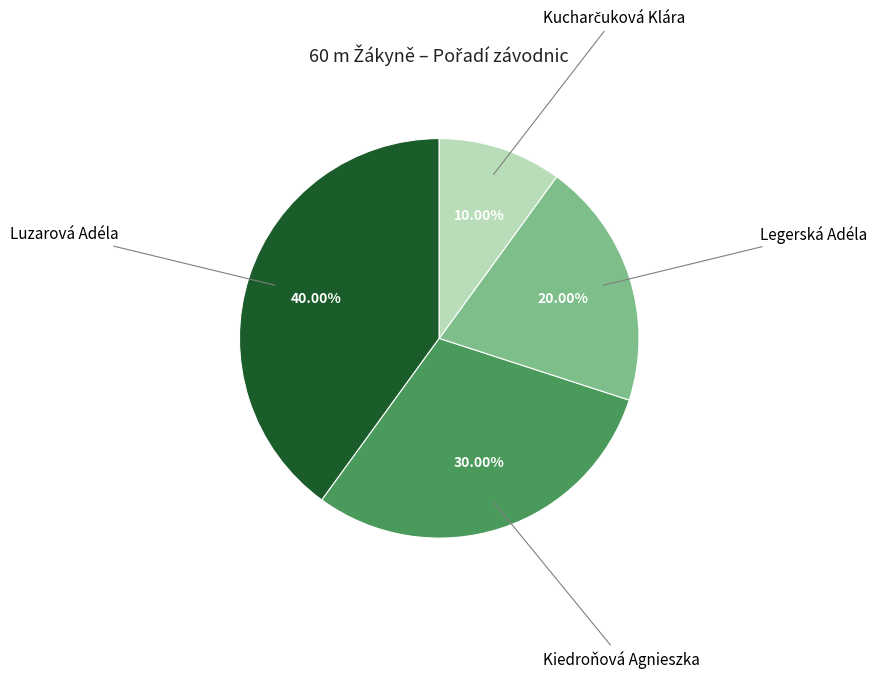

Is there any slice that represents more than half of the pie?

No